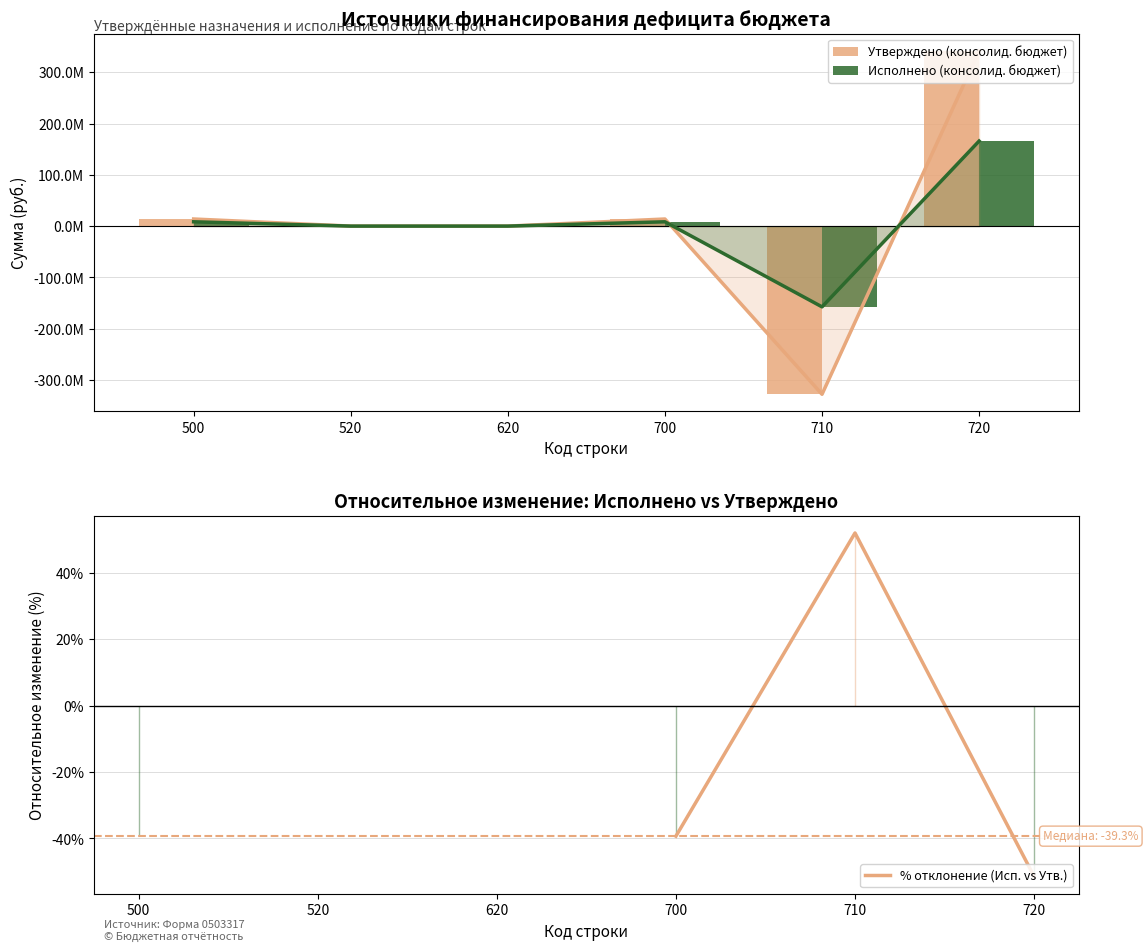

Between 520 and 620, which series saw the biggest shift?

Утверждено (консолид. бюджет)